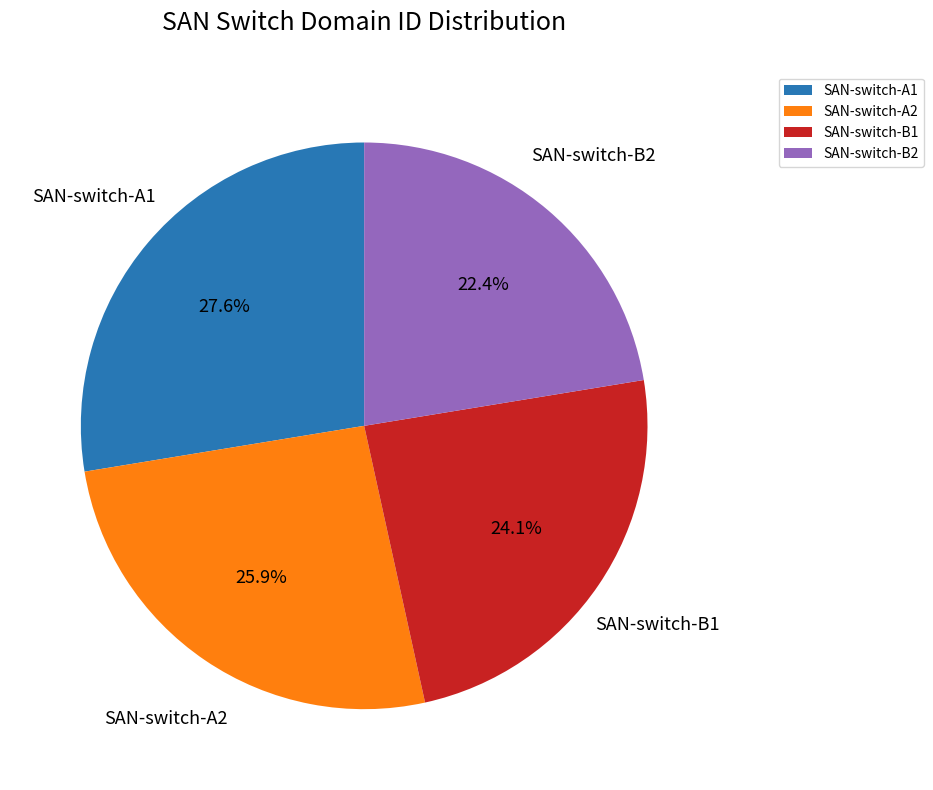

What is the total percentage of SAN-switch-A2 and SAN-switch-B1?

50.0%